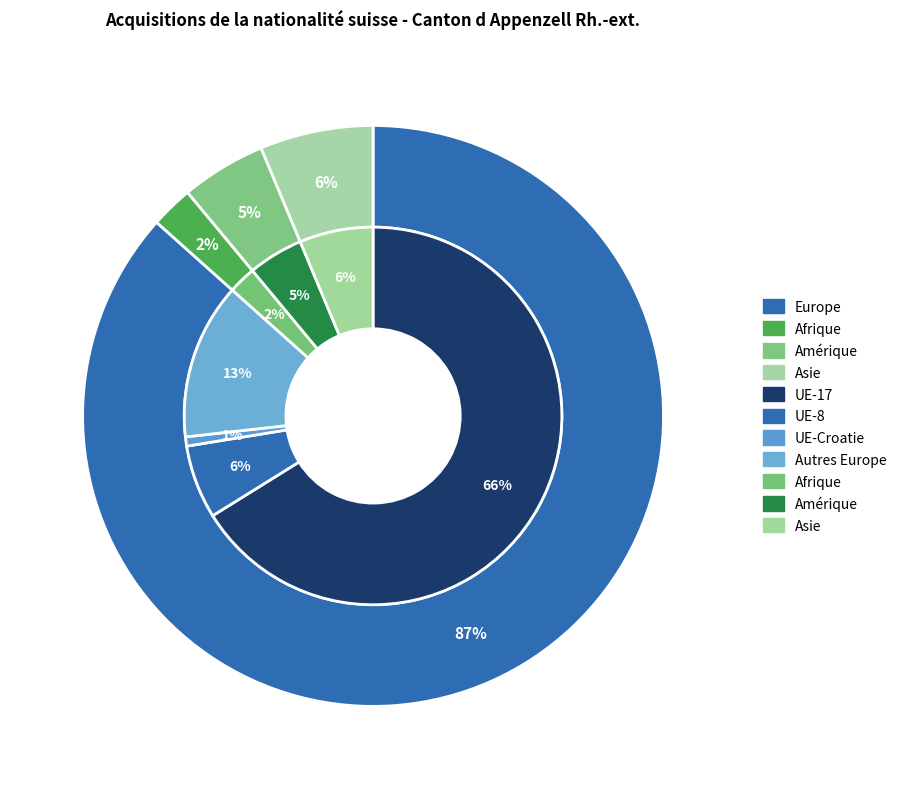

Which slice is the largest?

Europe